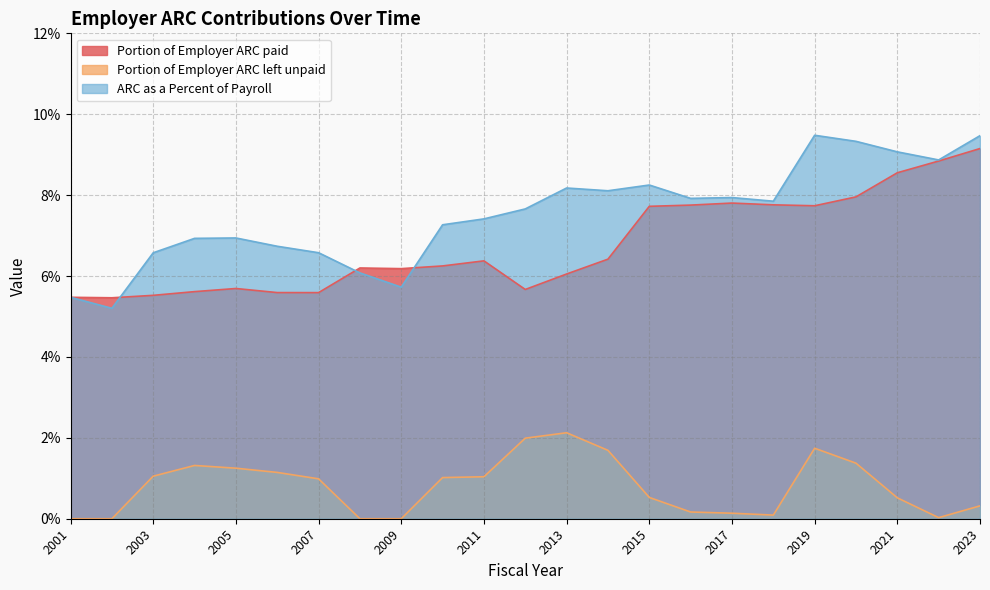

At how many categories does at least one series exceed 4?

23